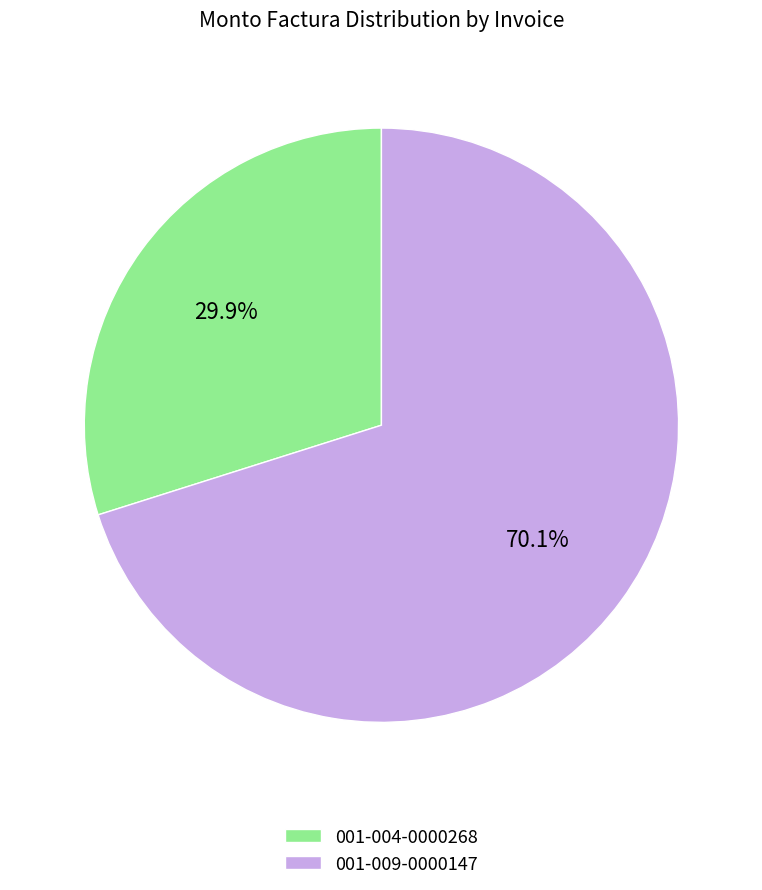

True or false: 001-009-0000147 accounts for 70% of the total.

True